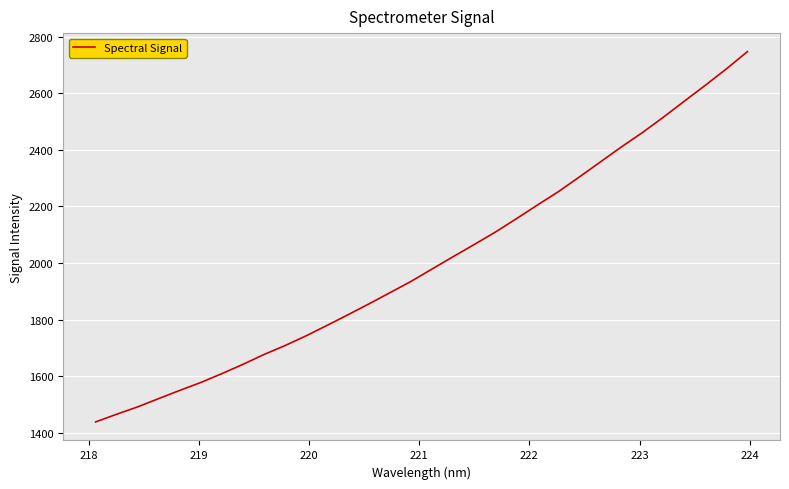

What is the smallest value displayed?

1438.0